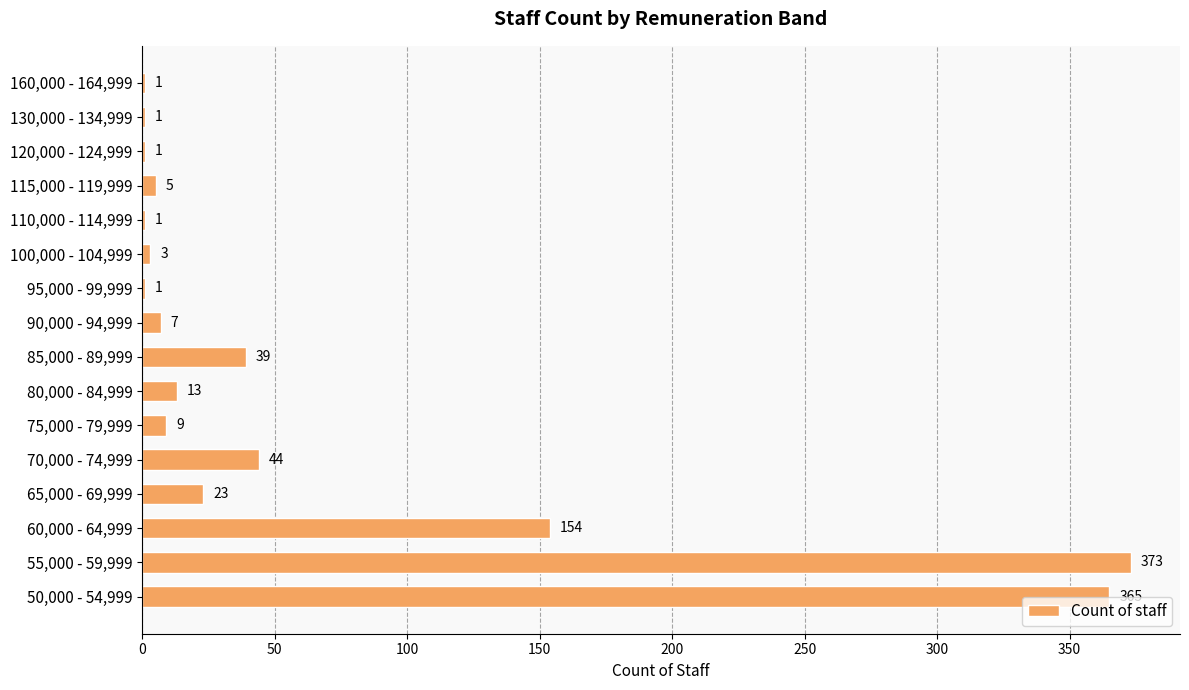

The chart shows a value of 63 at 70,000 - 74,999. True or false?

False